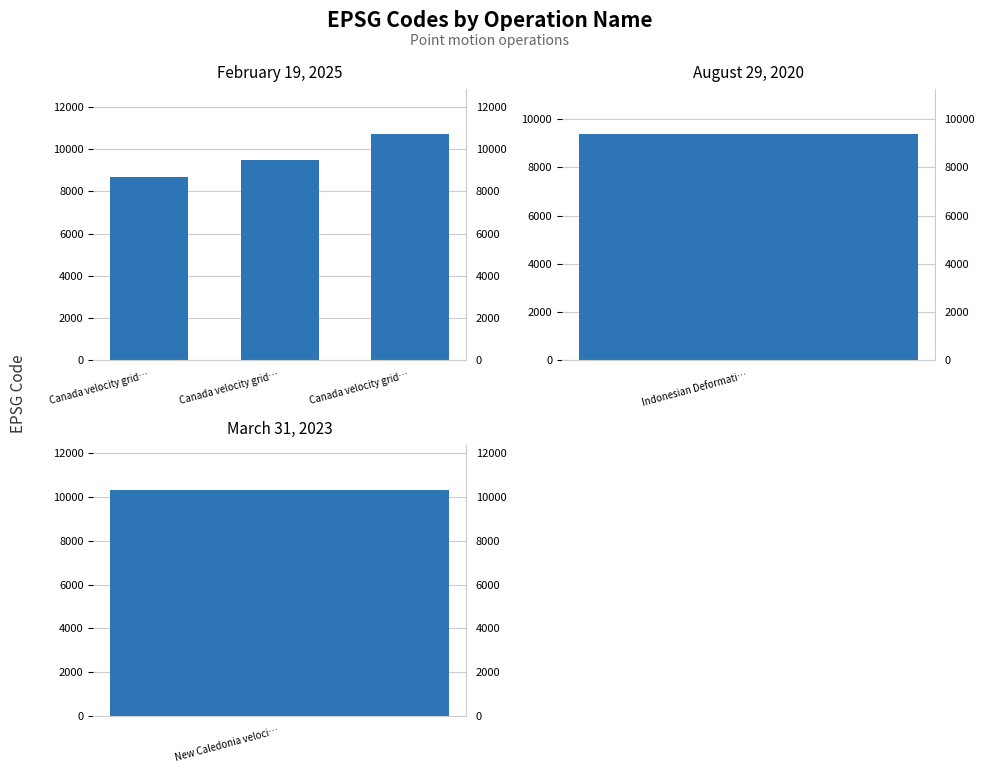

Rank the categories by value from highest to lowest.

Canada velocity grid…, Canada velocity grid…, Canada velocity grid…